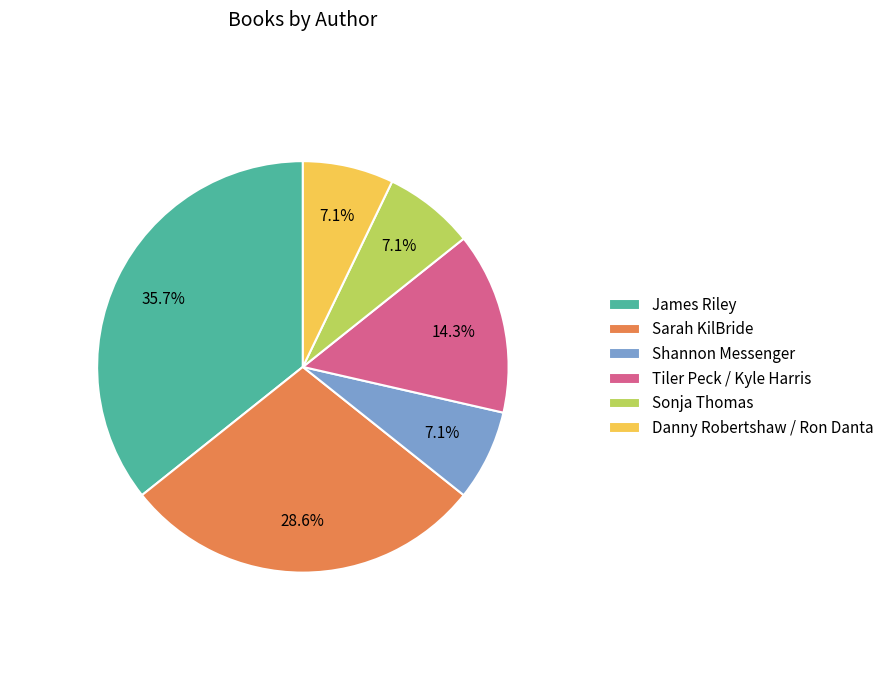

Does James Riley represent more than half of the total?

No